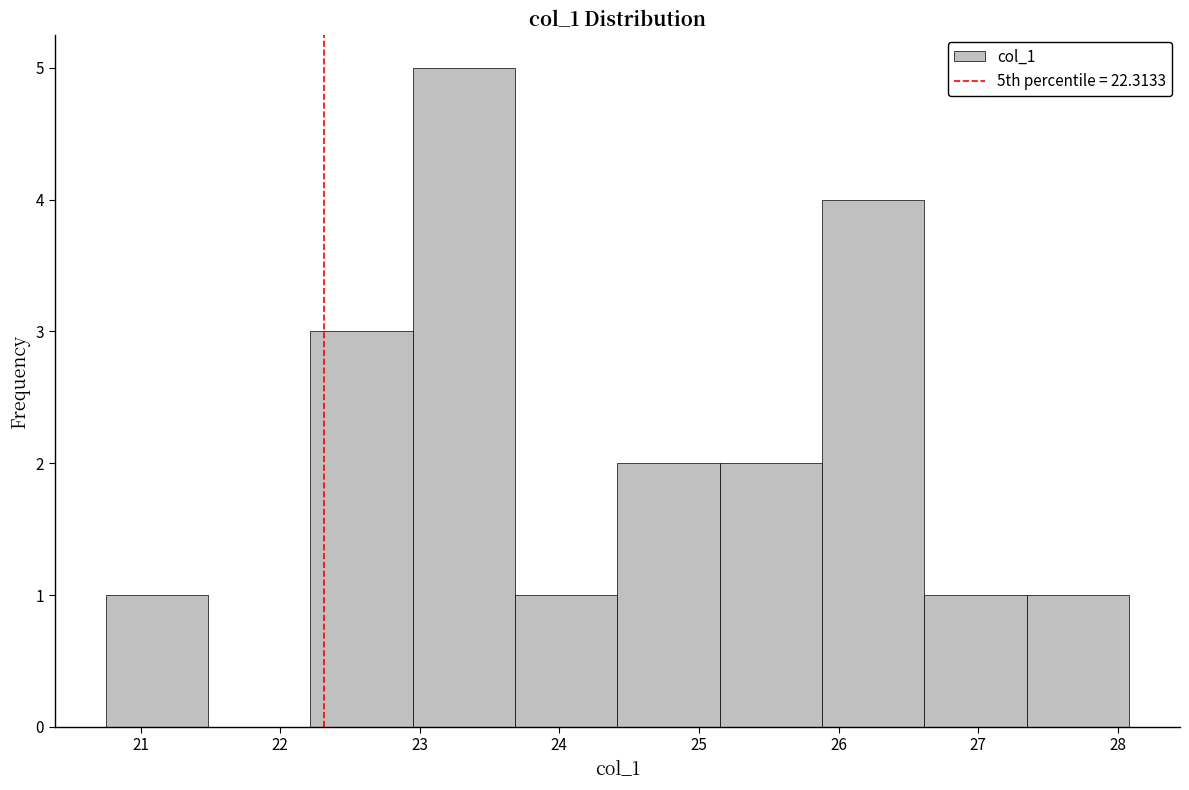

Reading left to right, list every bar in this chart as the range it spans on the x-axis followed by its height. Neither the bar edges nor the heights are printed on the chart, so give them approximately, as read against the axes.

20.8 to 21.5: 1
21.5 to 22.2: 0
22.2 to 22.9: 3
22.9 to 23.7: 5
23.7 to 24.4: 1
24.4 to 25.1: 2
25.1 to 25.9: 2
25.9 to 26.6: 4
26.6 to 27.3: 1
27.3 to 28.1: 1